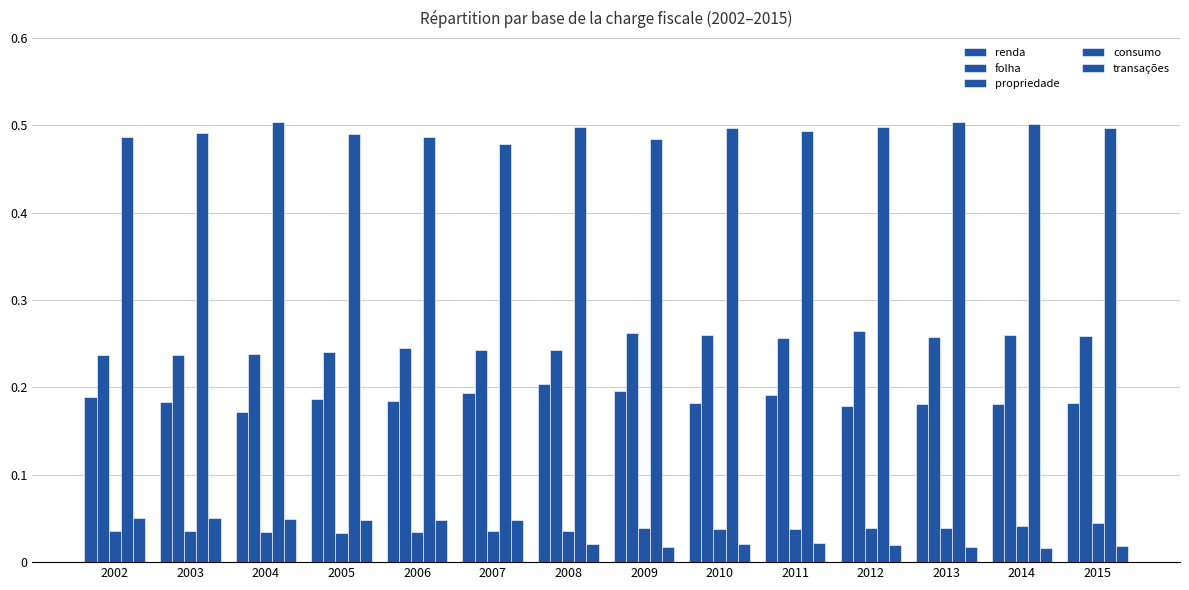

How many propriedade values are between 0 and 1?

14